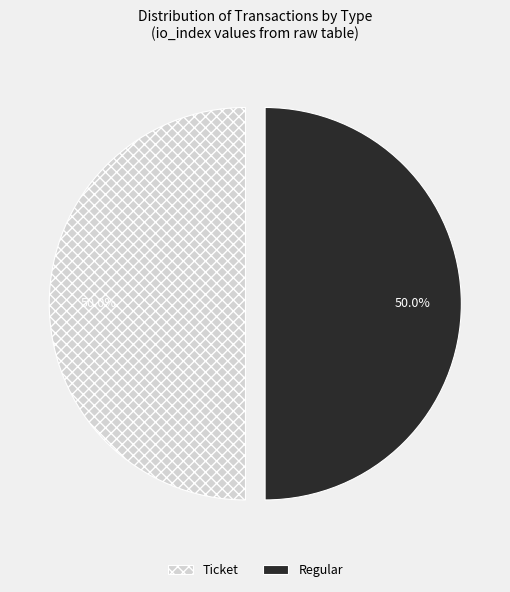

What percentage is NOT represented by Regular?

50.0%